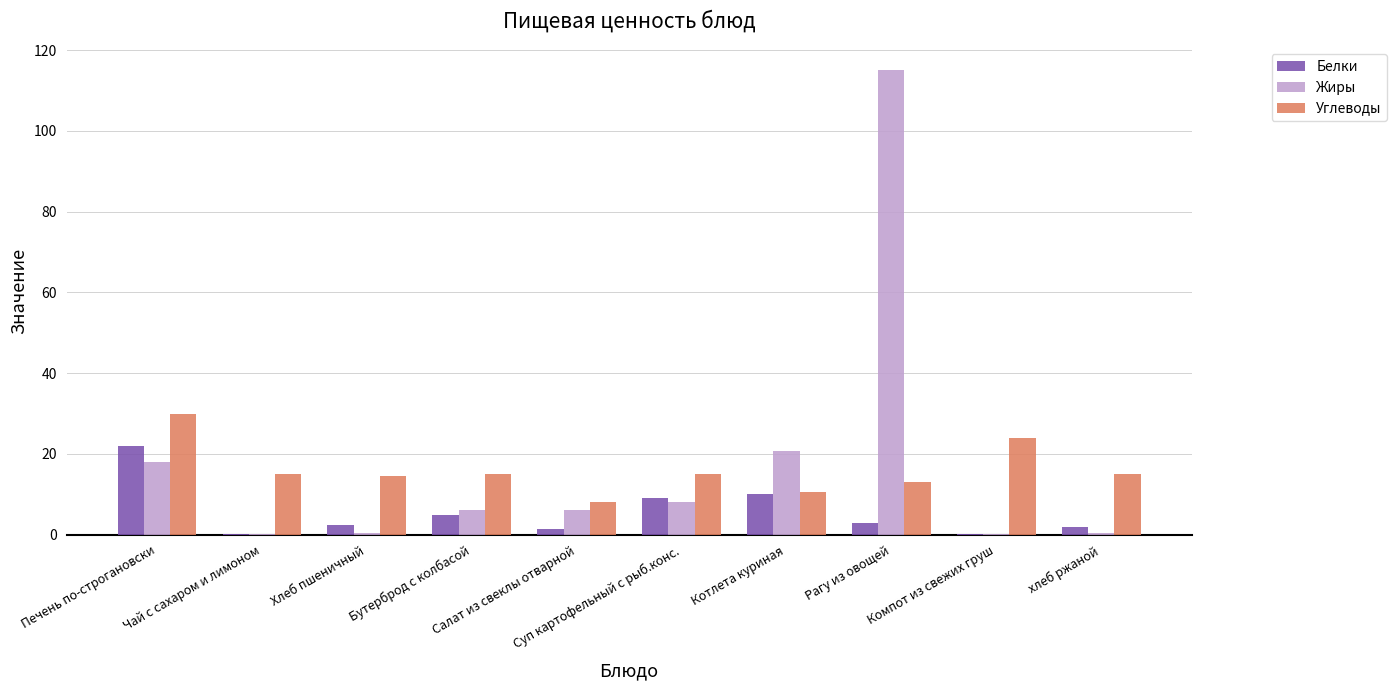

How many data points does each series have?

10